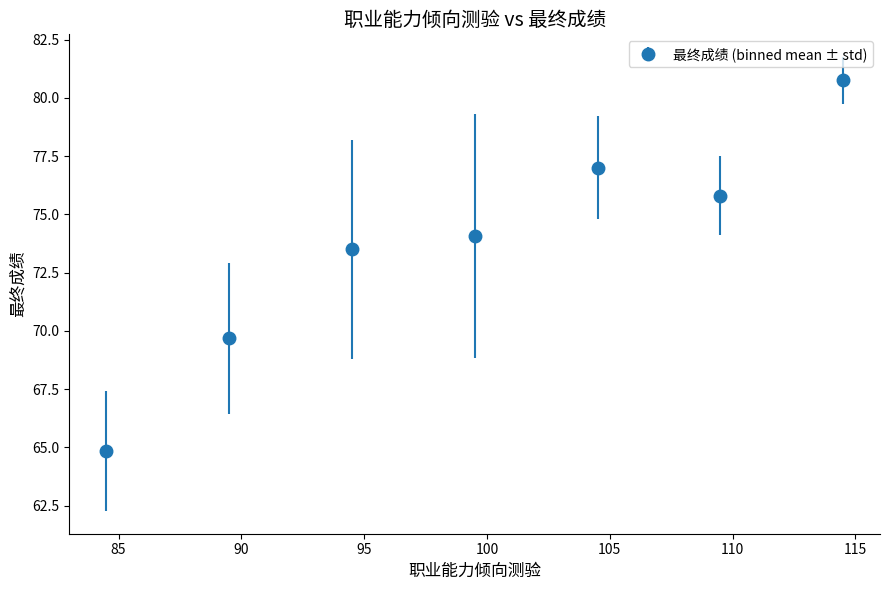

What is the greatest value displayed?

80.8